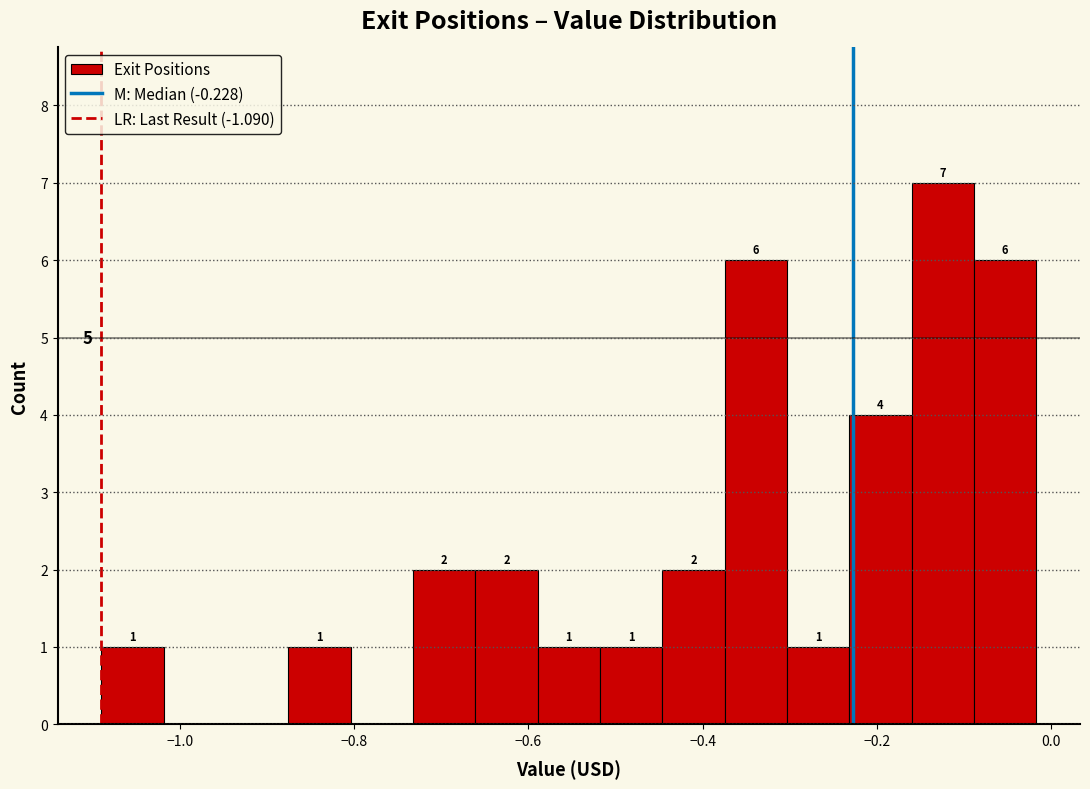

Read against the x-axis, roughly where is the centre of the tallest bar?

-0.12